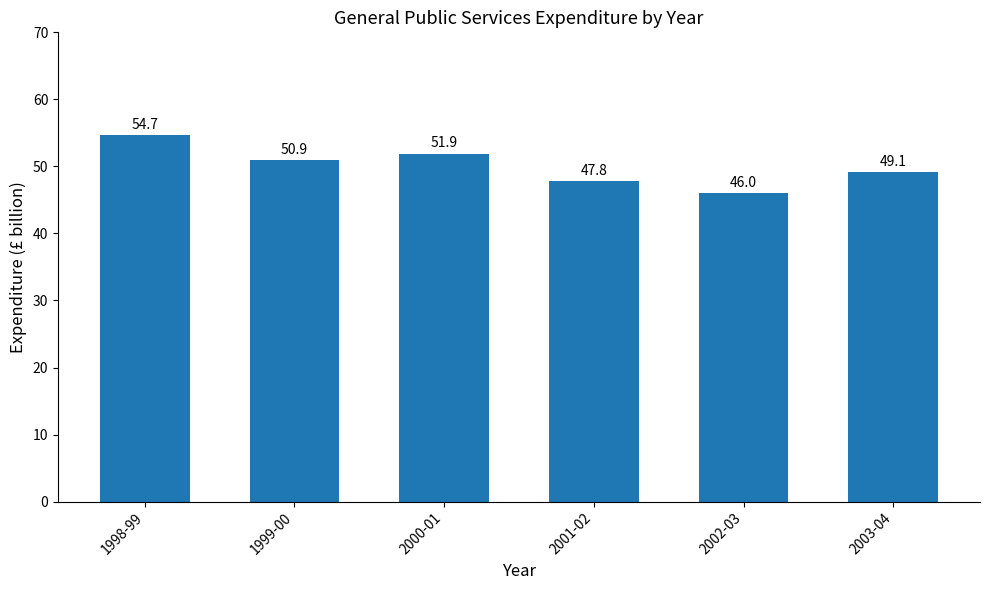

List the labels in order of value, smallest first.

2002-03, 2001-02, 2003-04, 1999-00, 2000-01, 1998-99